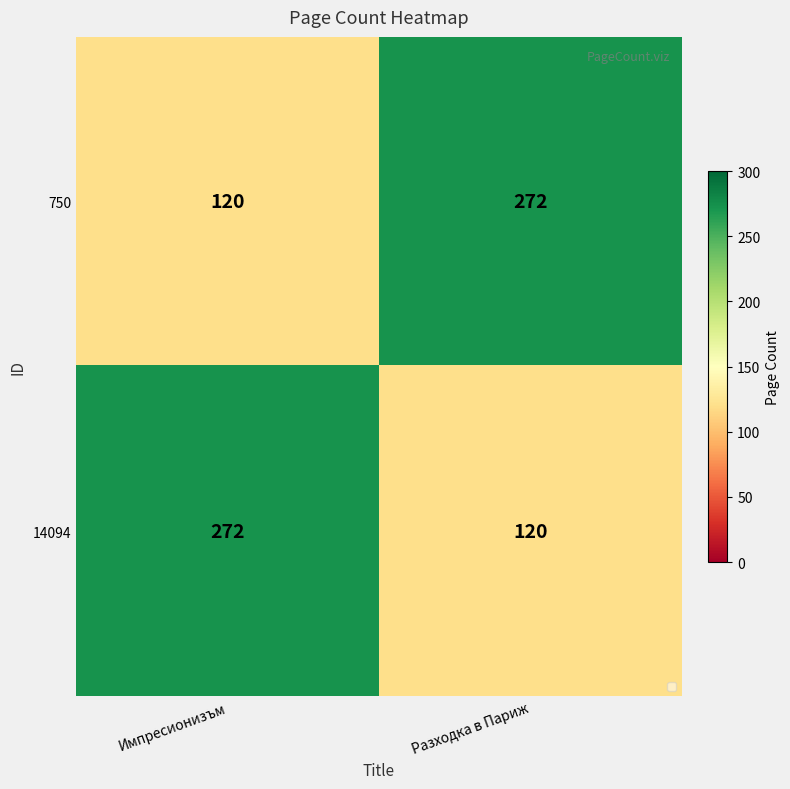

At which label is 750 closest to 196?

Импресионизъм